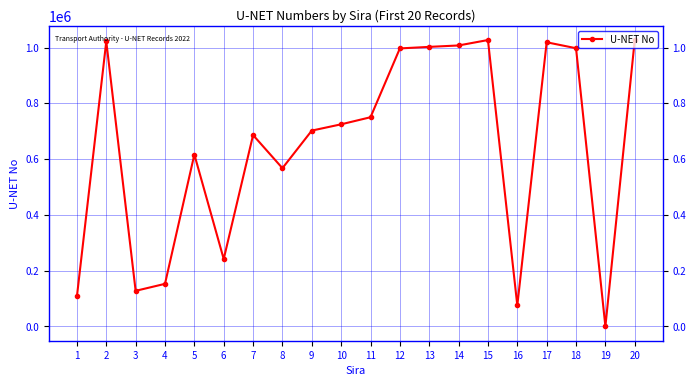

What is the ratio of the value at 5 to the value at 6?

2.5